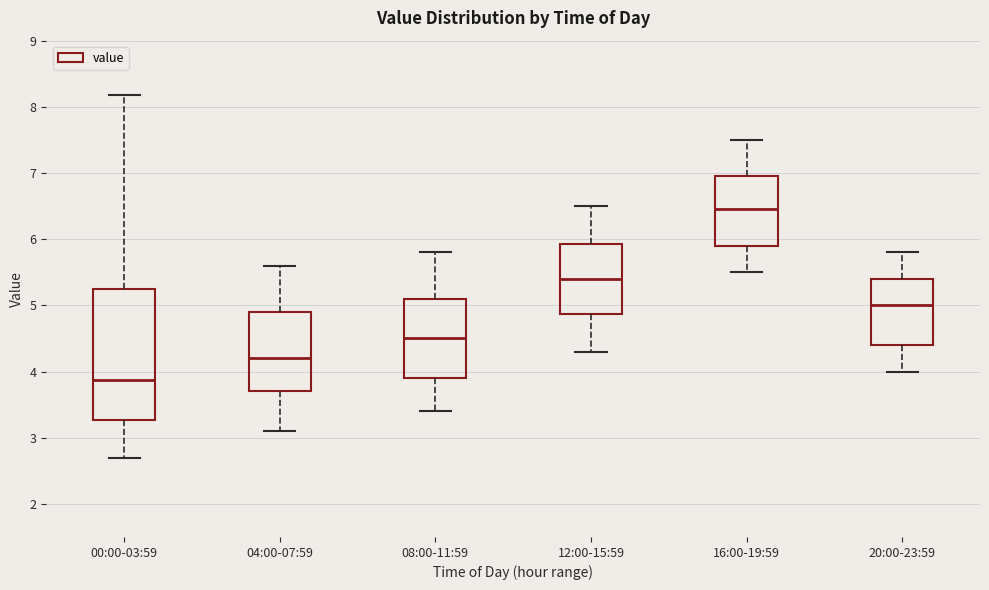

Reading left to right, read every box against the y-axis: the position of its median line, the range the box covers, and the ends of its whiskers. The values are not printed on the chart, so give them approximately, as read against the axis.

00:00-03:59: median 3.9, box 3.3 to 5.2, whiskers 2.7 to 8.2
04:00-07:59: median 4.2, box 3.7 to 4.9, whiskers 3.1 to 5.6
08:00-11:59: median 4.5, box 3.9 to 5.1, whiskers 3.4 to 5.8
12:00-15:59: median 5.4, box 4.9 to 5.9, whiskers 4.3 to 6.5
16:00-19:59: median 6.5, box 5.9 to 7.0, whiskers 5.5 to 7.5
20:00-23:59: median 5.0, box 4.4 to 5.4, whiskers 4.0 to 5.8